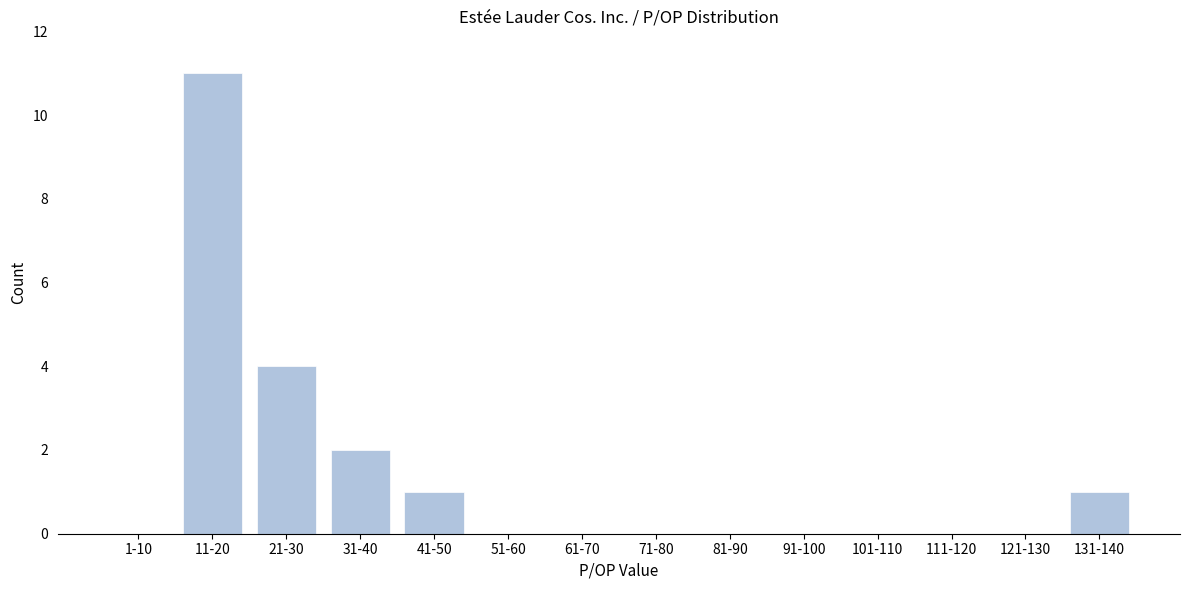

Reading left to right, transcribe all the data shown in this chart.

1-10=0	11-20=11	21-30=4	31-40=2	41-50=1	51-60=0	61-70=0	71-80=0	81-90=0	91-100=0	101-110=0	111-120=0	121-130=0	131-140=1